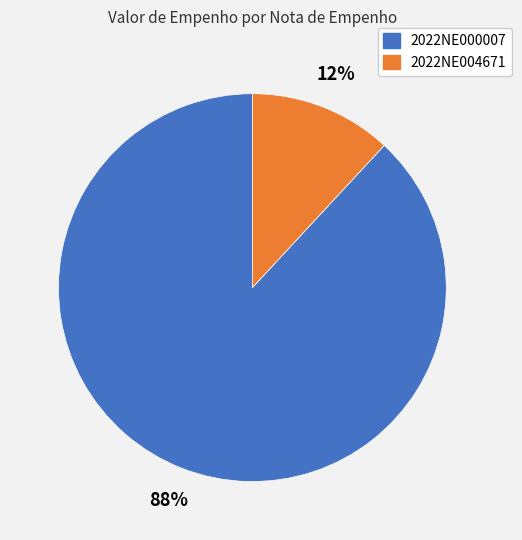

Is there any slice that represents more than half of the pie?

Yes